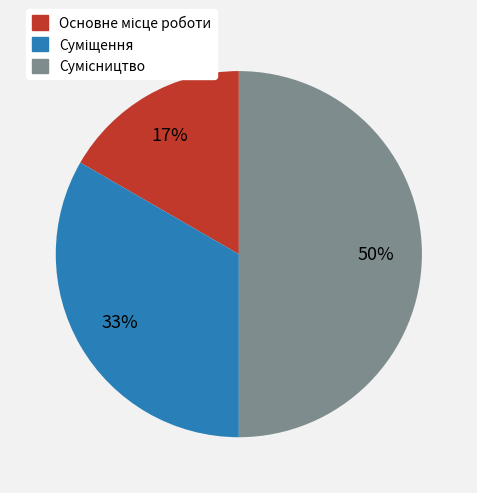

To the nearest percent, what is the difference between the largest and smallest slice percentages?

33%